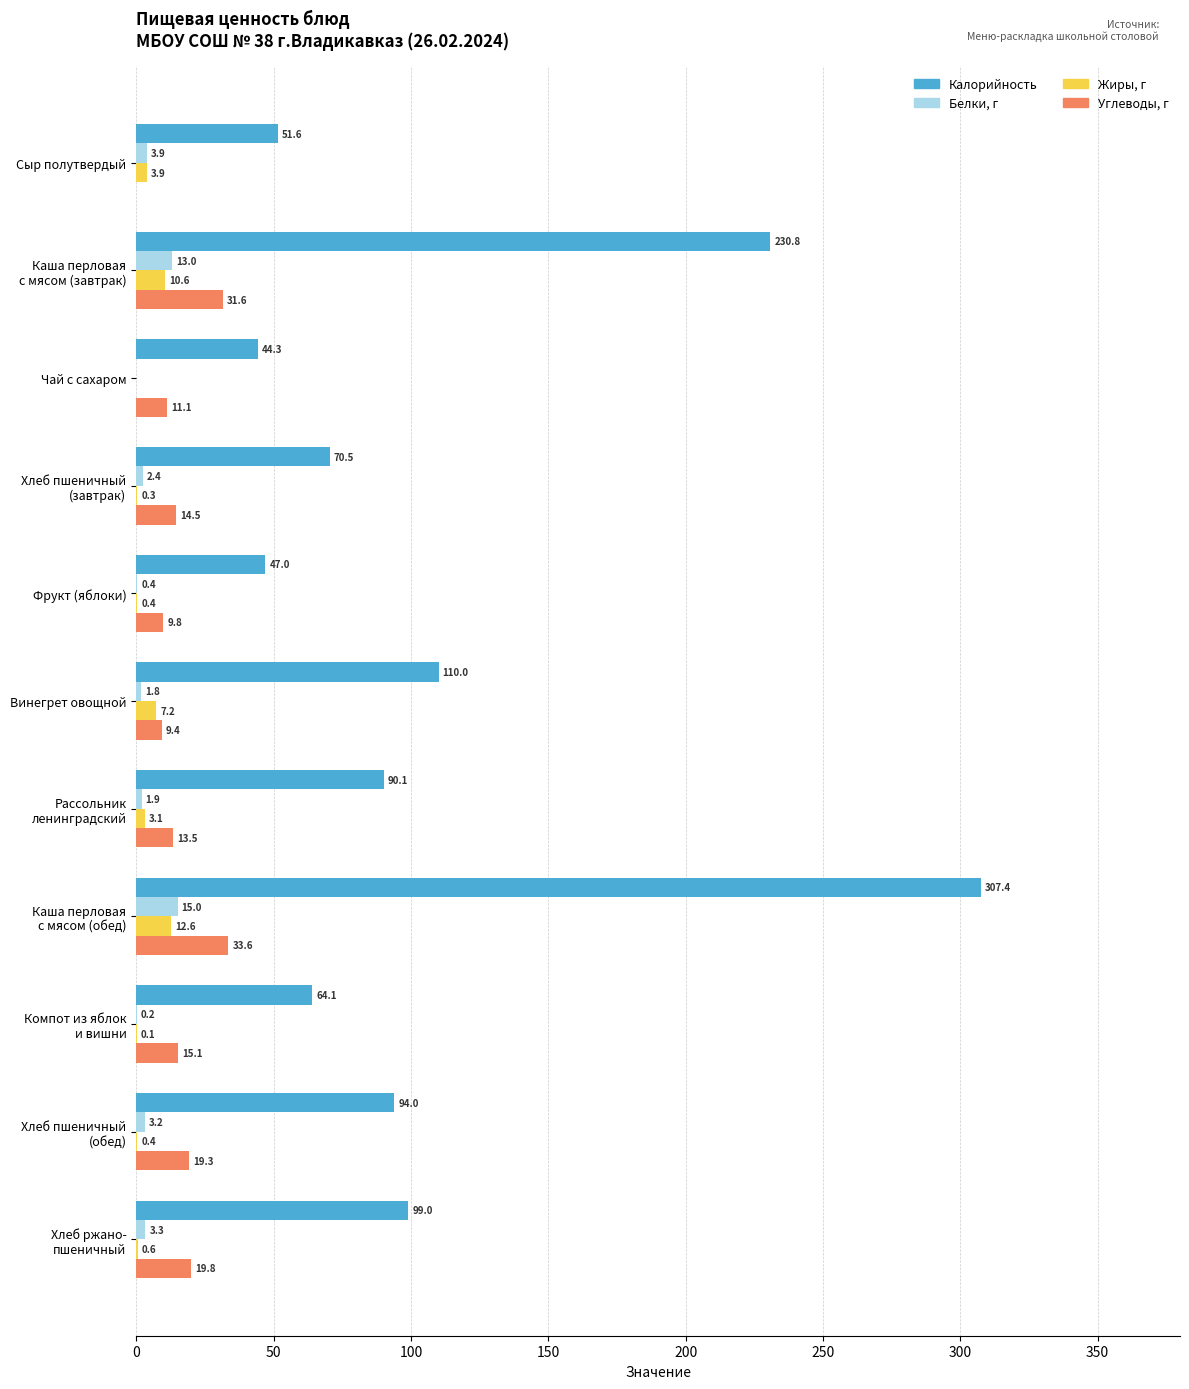

Where is Жиры, г nearest to the value 6?

Винегрет овощной